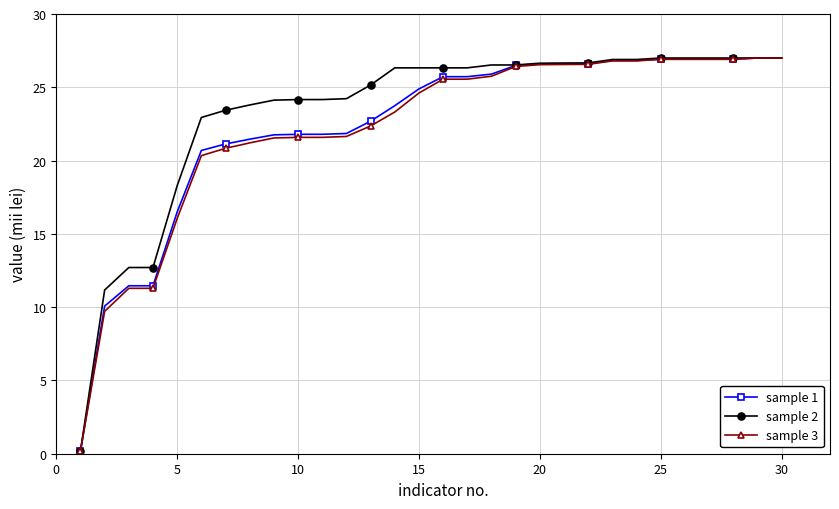

What is the value of the sample 3 point at the 14th from the left?

23.3